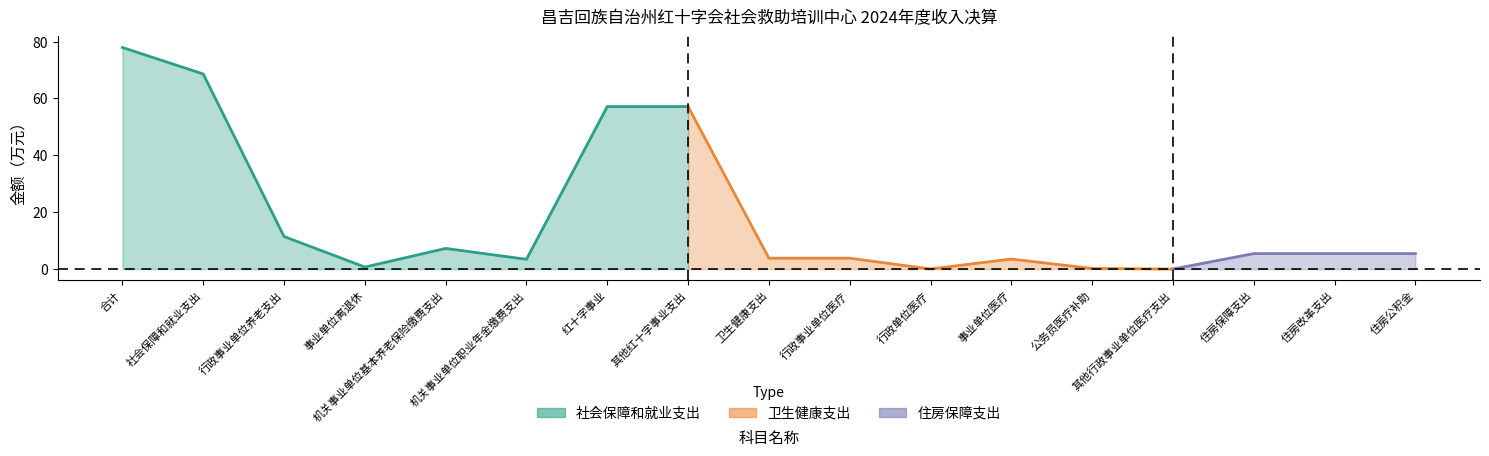

At which category does 本年收入合计 reach its first local peak?

机关事业单位基本养老保险缴费支出